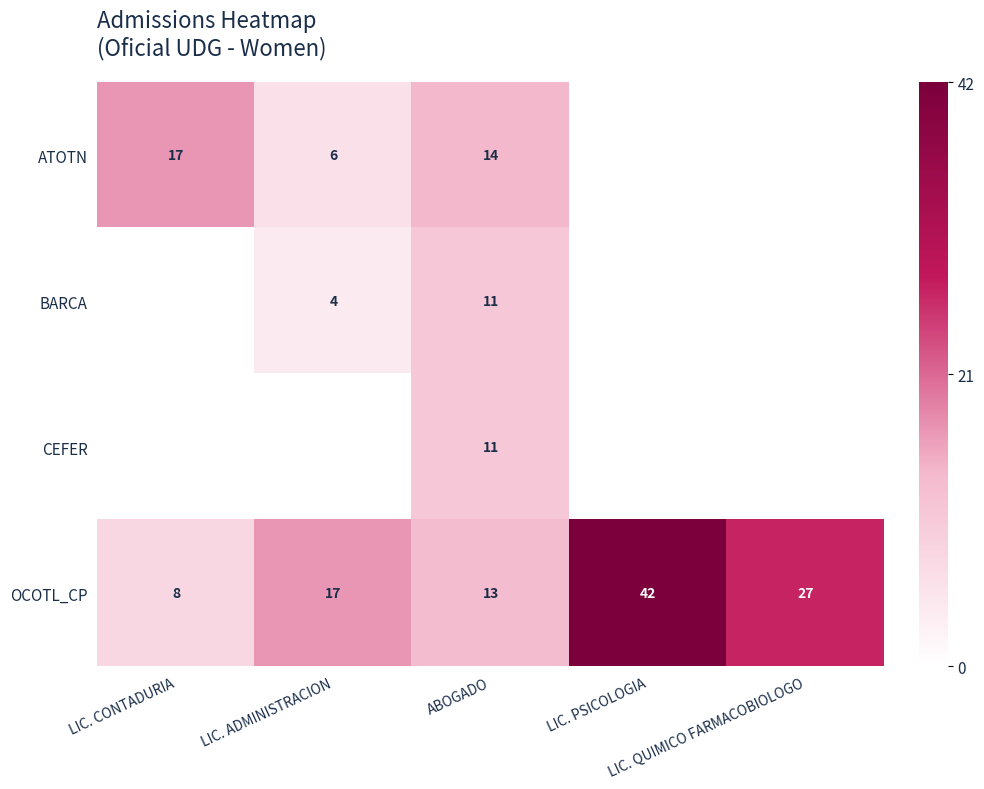

What is the sum of the CEFER values at LIC. QUIMICO FARMACOBIOLOGO and ABOGADO?

11